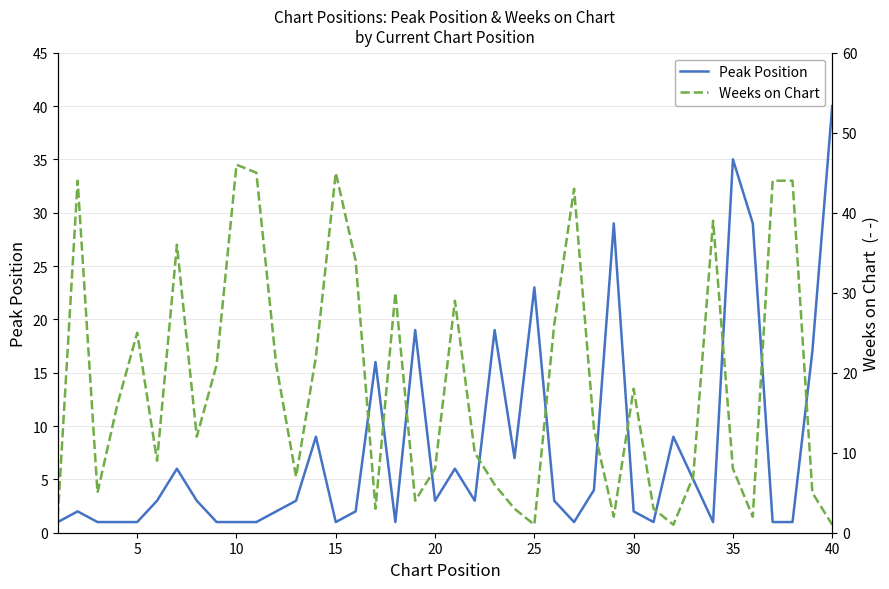

Does the chart have visible grid lines?

Yes